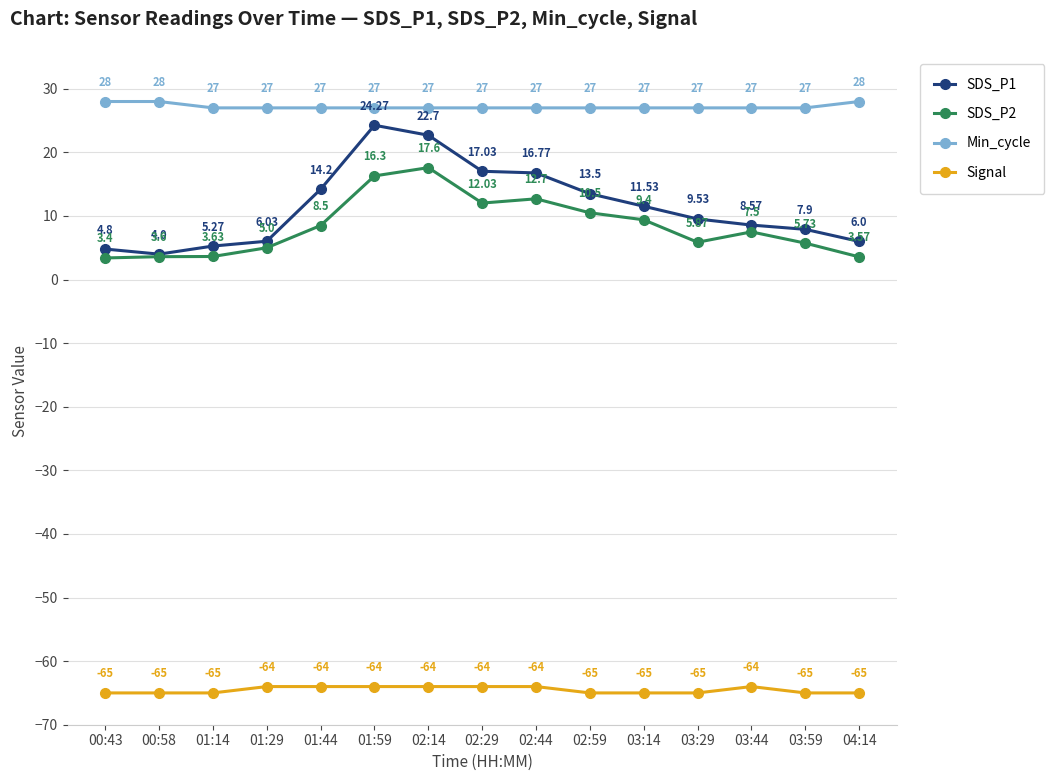

At which label is SDS_P1 closest to 14?

01:44